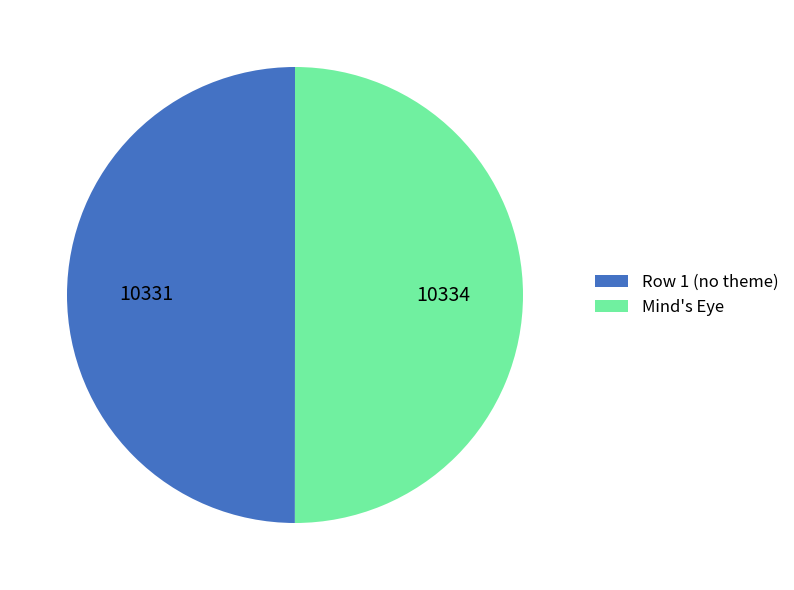

What is the ratio of the value at Mind's Eye to the value at Row 1 (no theme)?

1.0